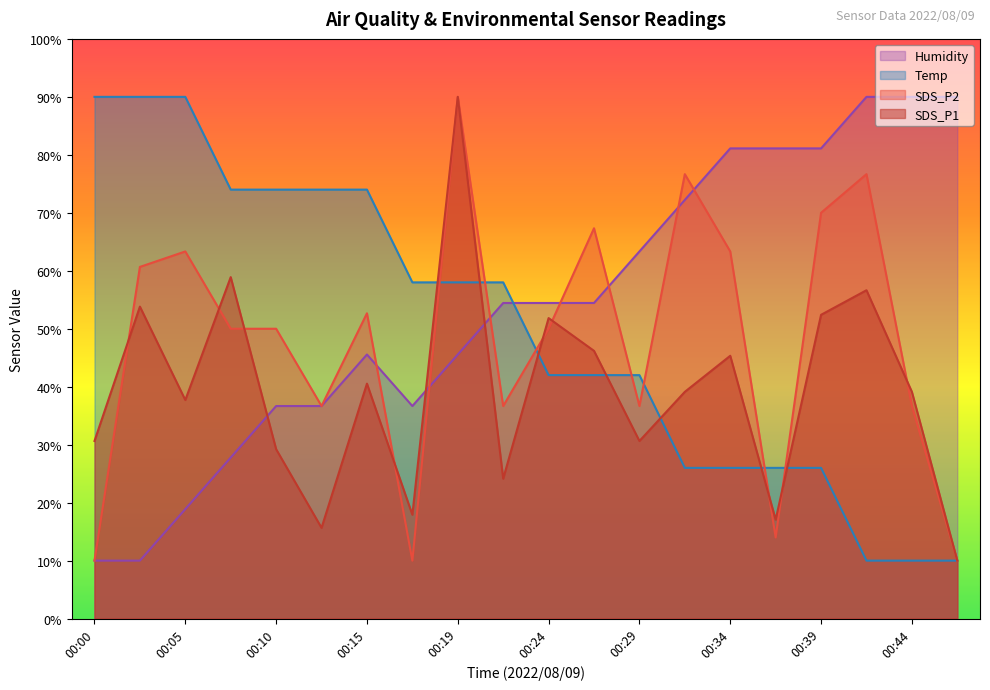

Which series has the largest total across all categories?

Humidity